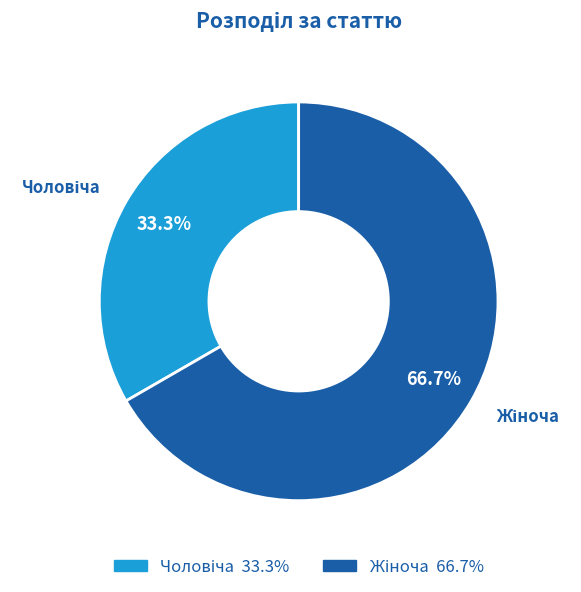

Which category has the biggest portion of the pie?

Жіноча